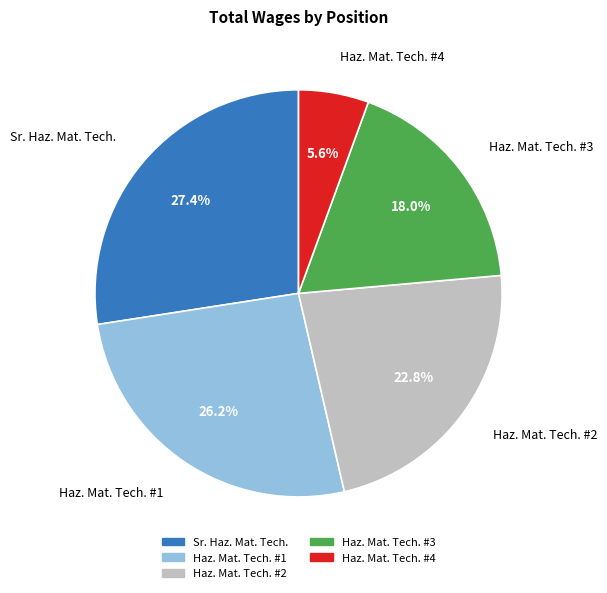

Does any single category account for the majority?

No